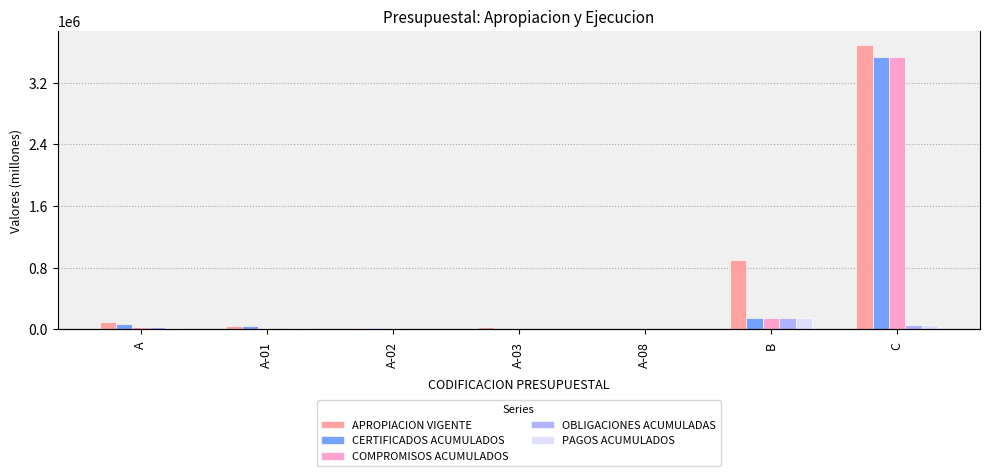

What is the difference between the maximum and second lowest values in the APROPIACION VIGENTE series?

3672371.2